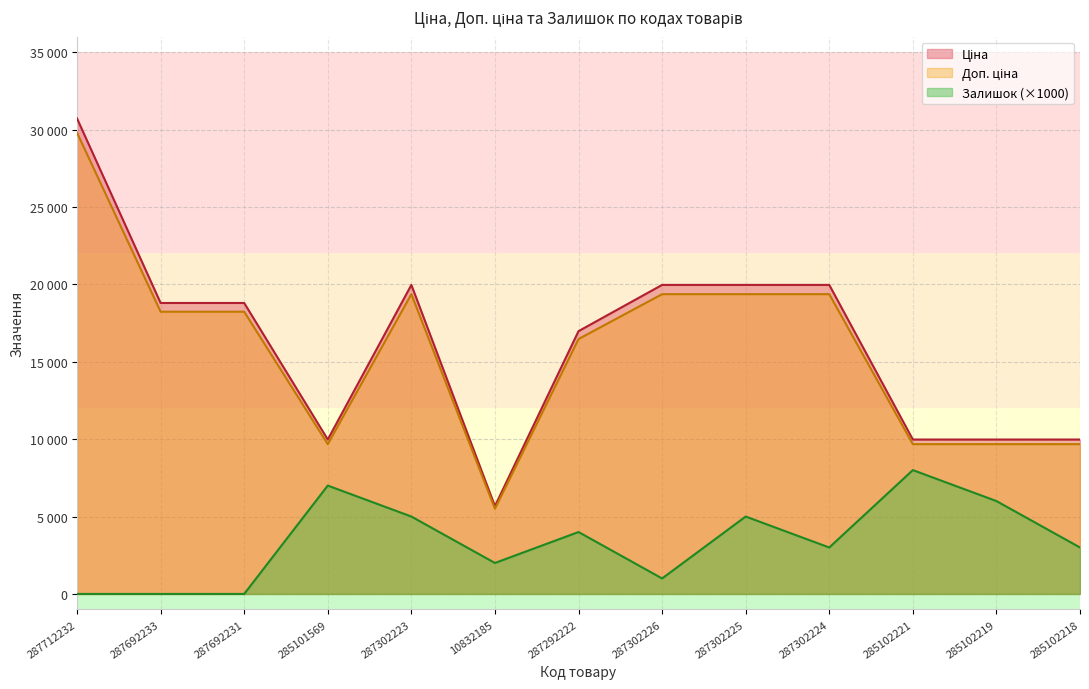

Reading right to left, extract all data points from this chart.

Ціна: 285102218=9675.7	285102219=9675.7	285102221=9675.7	287302224=19365.2	287302225=19365.2	287302226=19365.2	287292222=16467.0	10832185=5503.6	287302223=19365.2	285101569=9675.7	287692231=18232.9	287692233=18232.9	287712232=29795.6
Доп. ціна: 285102218=9975.0	285102219=9975.0	285102221=9975.0	287302224=19964.2	287302225=19964.2	287302226=19964.2	287292222=16976.3	10832185=5673.8	287302223=19964.2	285101569=9975.0	287692231=18796.8	287692233=18796.8	287712232=30717.1
Залишок: 285102218=3000.0	285102219=6000.0	285102221=8000.0	287302224=3000.0	287302225=5000.0	287302226=1000.0	287292222=4000.0	10832185=2000.0	287302223=5000.0	285101569=7000.0	287692231=0.0	287692233=0.0	287712232=0.0